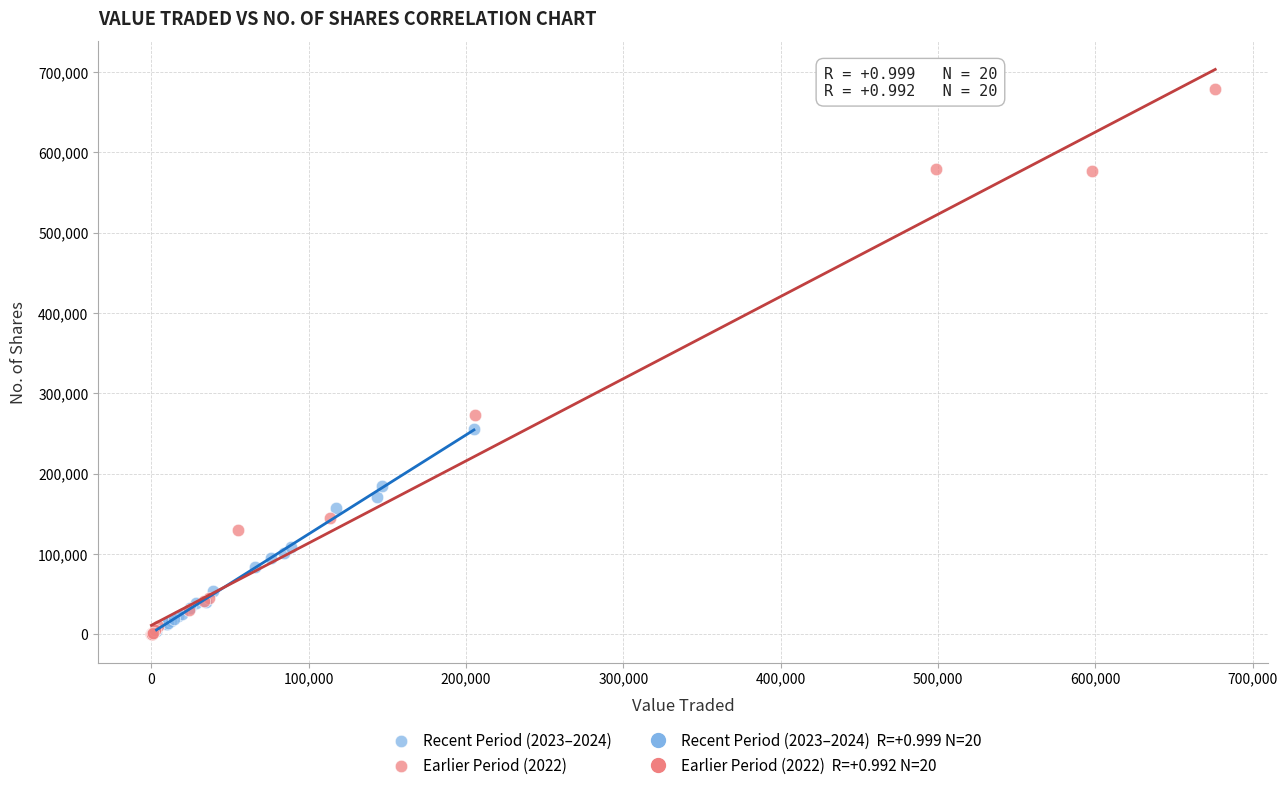

Which series contains the highest Y value?

Earlier Period (2022)